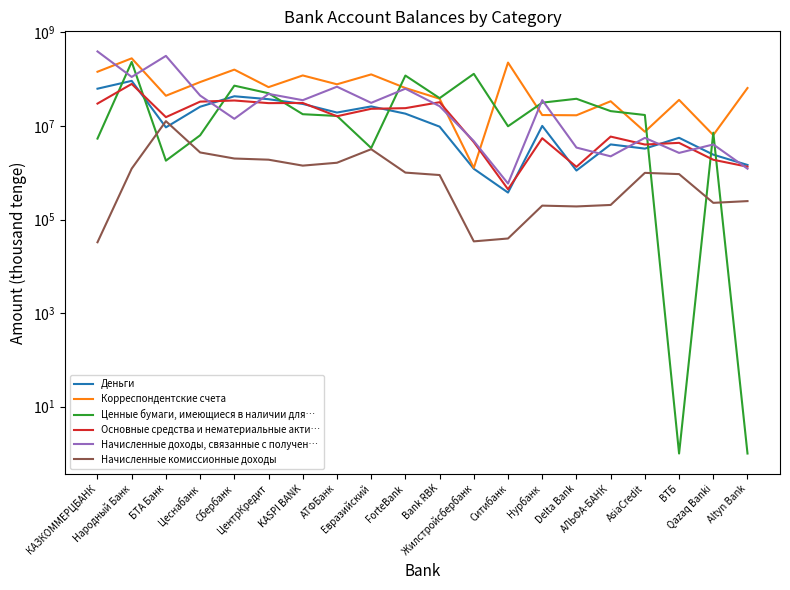

Reading right to left, what are all the values shown in this chart?

Деньги: Altyn Bank=1471803	Qazaq Banki=2442626	ВТБ=5602345	AsiaCredit=3290875	АЛЬФА-БАНК=4044296	Delta Bank=1118491	Нурбанк=10059924	Ситибанк=377972	Жилстройсбербанк=1218687	Bank RBK=9697813	ForteBank=18379423	Евразийский=26242037	АТФБанк=19404183	KASPI BANK=29662975	ЦентрКредит=37440558	Сбербанк=43266855	Цеснабанк=25832563	БТА Банк=9360664	Народный Банк=92288953	КАЗКОММЕРЦБАНК=62778334
Корреспондентские счета: Altyn Bank=64884974	Qazaq Banki=6407167	ВТБ=36166773	AsiaCredit=7548172	АЛЬФА-БАНК=33826993	Delta Bank=16969881	Нурбанк=17170754	Ситибанк=227016501	Жилстройсбербанк=1274281	Bank RBK=38355731	ForteBank=64915219	Евразийский=126878850	АТФБанк=77972777	KASPI BANK=120506336	ЦентрКредит=67805719	Сбербанк=160505396	Цеснабанк=87022892	БТА Банк=44364299	Народный Банк=279762111	КАЗКОММЕРЦБАНК=144567149
Ценные бумаги, имеющиеся в наличии для…: Altyn Bank=1	Qazaq Banki=7201619	ВТБ=1	AsiaCredit=17201152	АЛЬФА-БАНК=20829227	Delta Bank=38235792	Нурбанк=31571706	Ситибанк=9885728	Жилстройсбербанк=130350406	Bank RBK=39430215	ForteBank=119862940	Евразийский=3385434	АТФБанк=16418061	KASPI BANK=17893435	ЦентрКредит=50170527	Сбербанк=72903373	Цеснабанк=6332339	БТА Банк=1819132	Народный Банк=234056516	КАЗКОММЕРЦБАНК=5384691
Основные средства и нематериальные акти…: Altyn Bank=1350415	Qazaq Banki=1900037	ВТБ=4367524	AsiaCredit=4021422	АЛЬФА-БАНК=5945441	Delta Bank=1341077	Нурбанк=5485331	Ситибанк=444387	Жилстройсбербанк=4529080	Bank RBK=32265107	ForteBank=24092596	Евразийский=23339297	АТФБанк=16181664	KASPI BANK=31100872	ЦентрКредит=30855152	Сбербанк=35130221	Цеснабанк=33221014	БТА Банк=15476443	Народный Банк=79343637	КАЗКОММЕРЦБАНК=30170067
Начисленные доходы, связанные с получен…: Altyn Bank=1224728	Qazaq Banki=4036706	ВТБ=2664285	AsiaCredit=5584580	АЛЬФА-БАНК=2249303	Delta Bank=3464374	Нурбанк=35760465	Ситибанк=589885	Жилстройсбербанк=4759100	Bank RBK=26536889	ForteBank=62780796	Евразийский=31274157	АТФБанк=69255977	KASPI BANK=35656484	ЦентрКредит=48602633	Сбербанк=14269452	Цеснабанк=44848243	БТА Банк=315485413	Народный Банк=111934525	КАЗКОММЕРЦБАНК=392810722
Начисленные комиссионные доходы: Altyn Bank=248434	Qazaq Banki=228052	ВТБ=938153	AsiaCredit=997339	АЛЬФА-БАНК=205510	Delta Bank=191085	Нурбанк=198879	Ситибанк=39457	Жилстройсбербанк=34248	Bank RBK=896140	ForteBank=1010529	Евразийский=3196353	АТФБанк=1640687	KASPI BANK=1423959	ЦентрКредит=1907447	Сбербанк=2020639	Цеснабанк=2723482	БТА Банк=12710630	Народный Банк=1228942	КАЗКОММЕРЦБАНК=32770